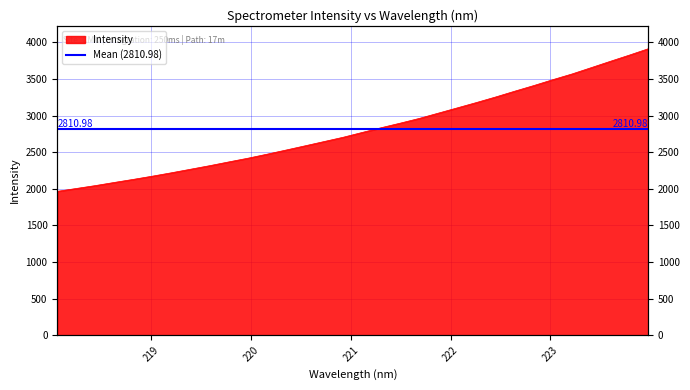

The value at 219.2067 is 2220.5. True or false?

True